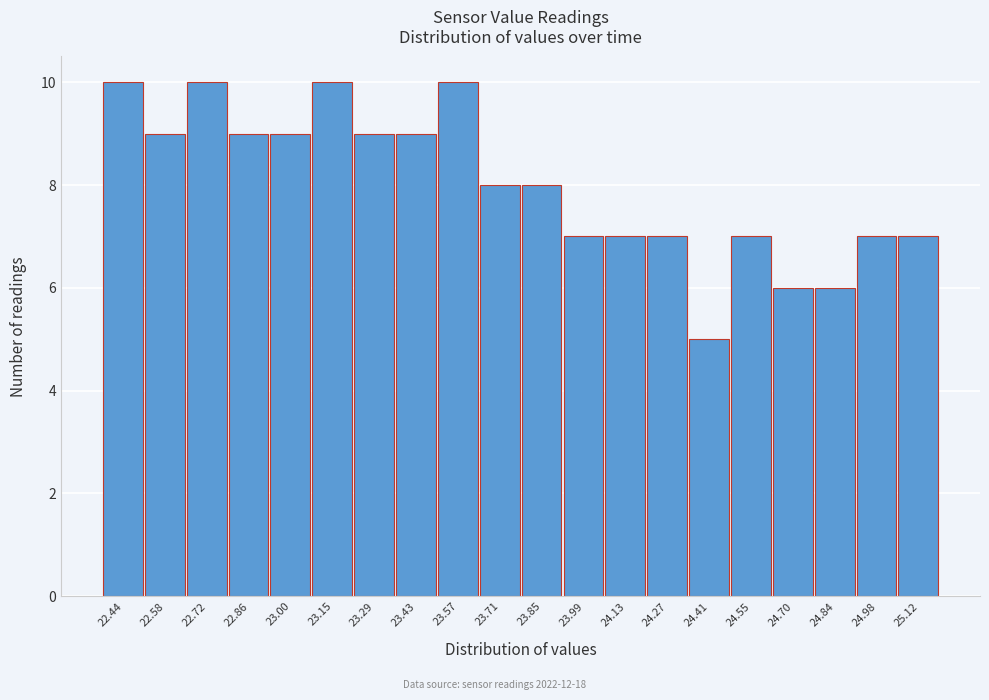

Reading left to right, transcribe all the data shown in this chart.

22.44=10	22.58=9	22.72=10	22.86=9	23.00=9	23.15=10	23.29=9	23.43=9	23.57=10	23.71=8	23.85=8	23.99=7	24.13=7	24.27=7	24.41=5	24.55=7	24.70=6	24.84=6	24.98=7	25.12=7